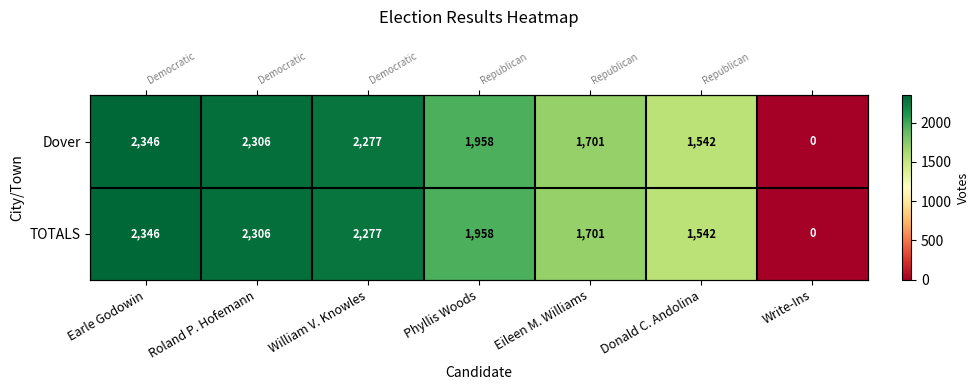

What is the difference between the second highest and second lowest values in the TOTALS series?

764